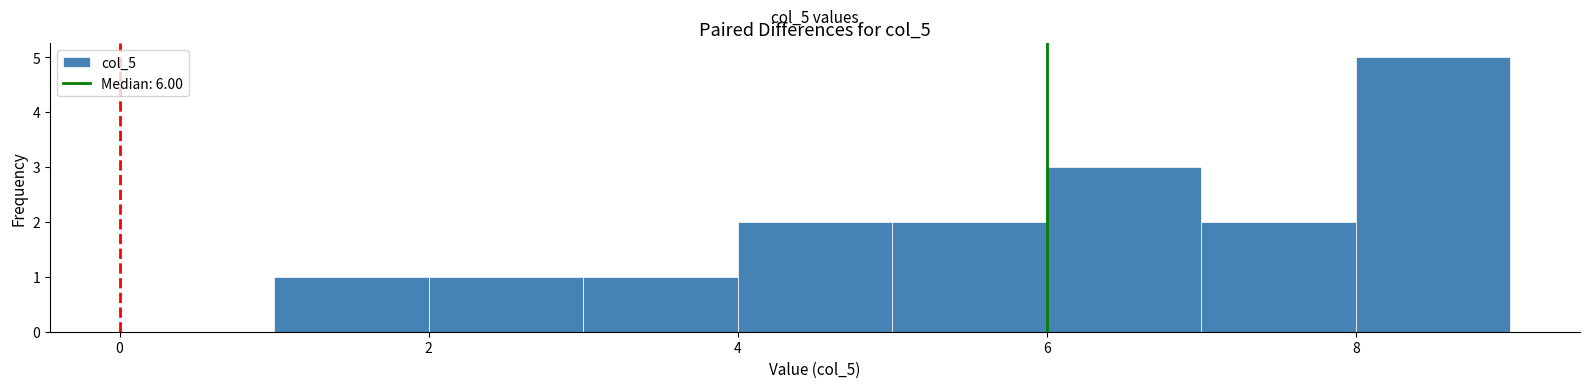

Over which range of the x-axis is the bar tallest?

8 to 9